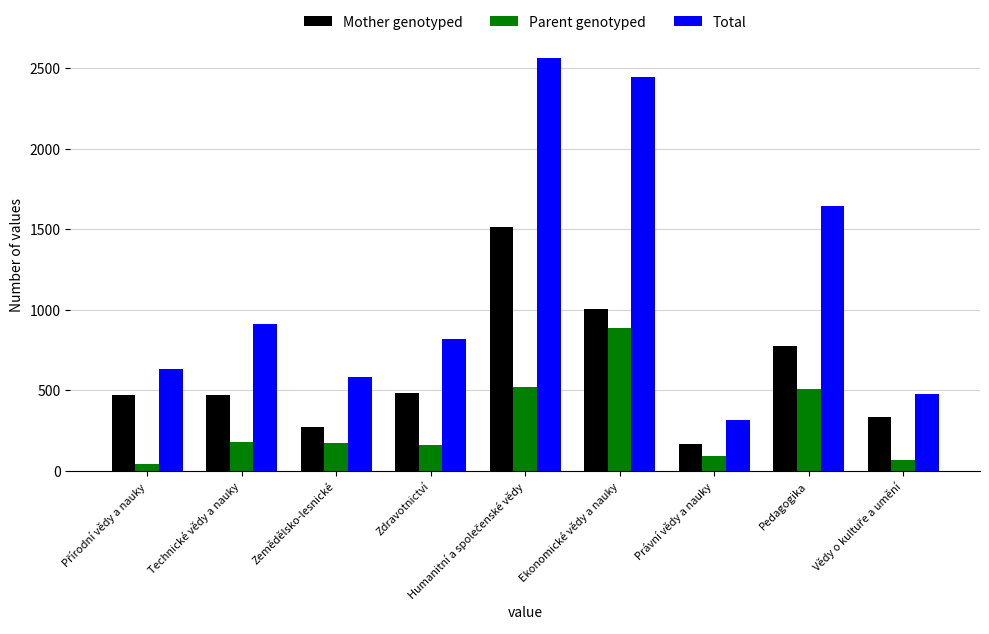

Which series has the largest range (max minus min)?

Total